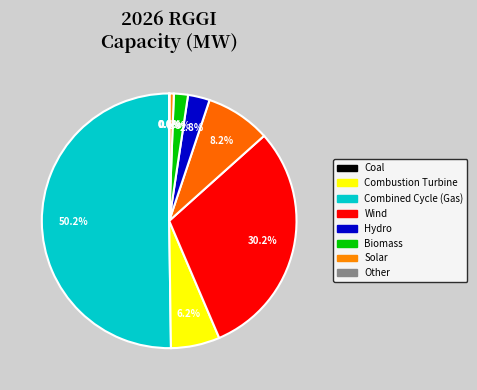

Which category has the smallest portion of the pie?

Coal (Without CCS)